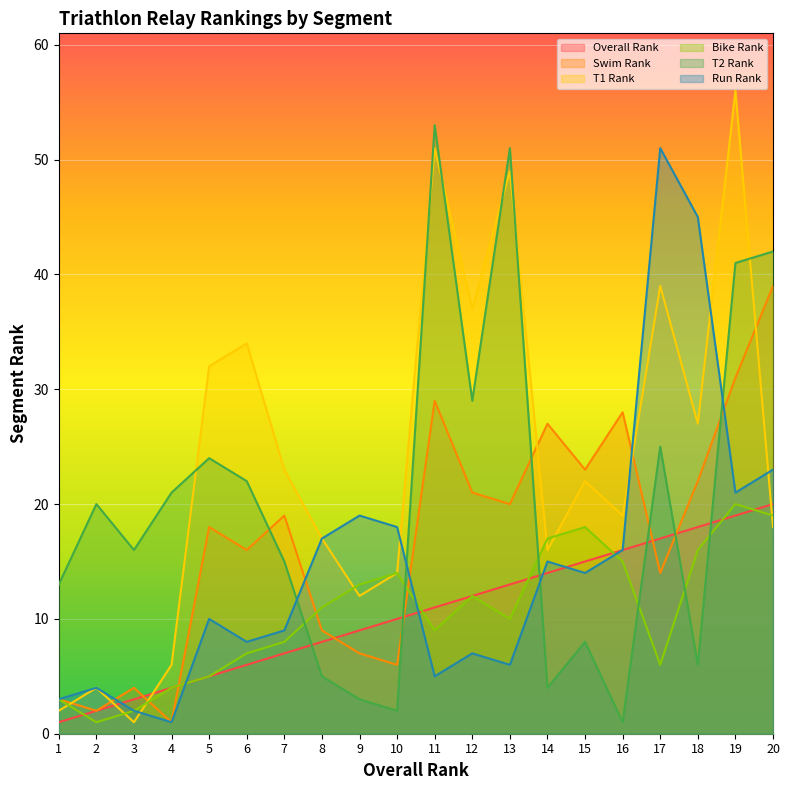

How many lines are shown in the chart?

6